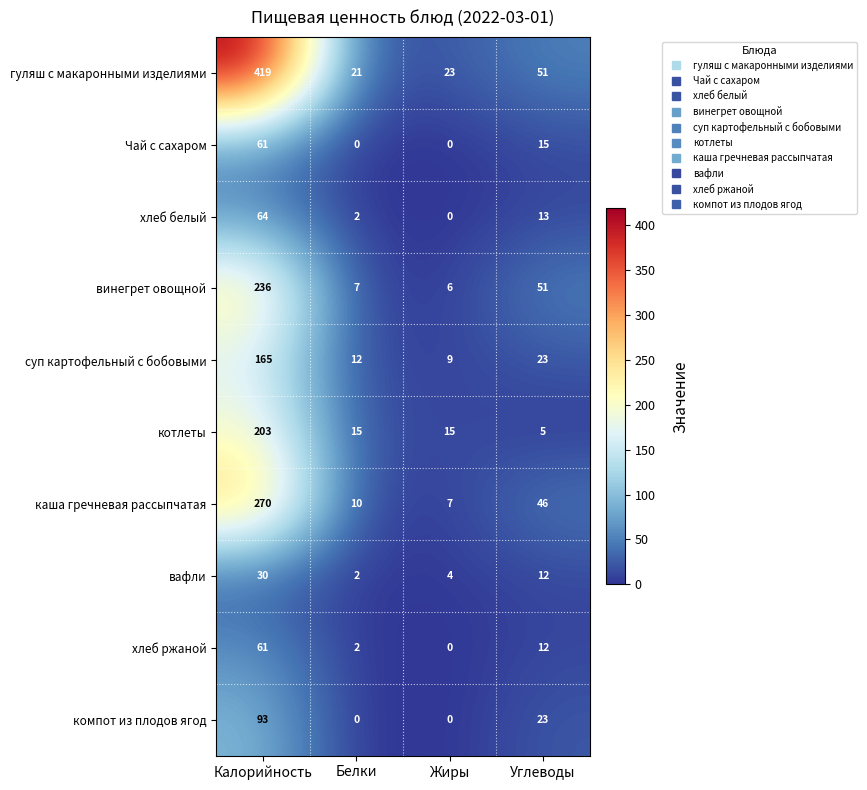

The вафли series shows 12 at Калорийность. True or false?

False